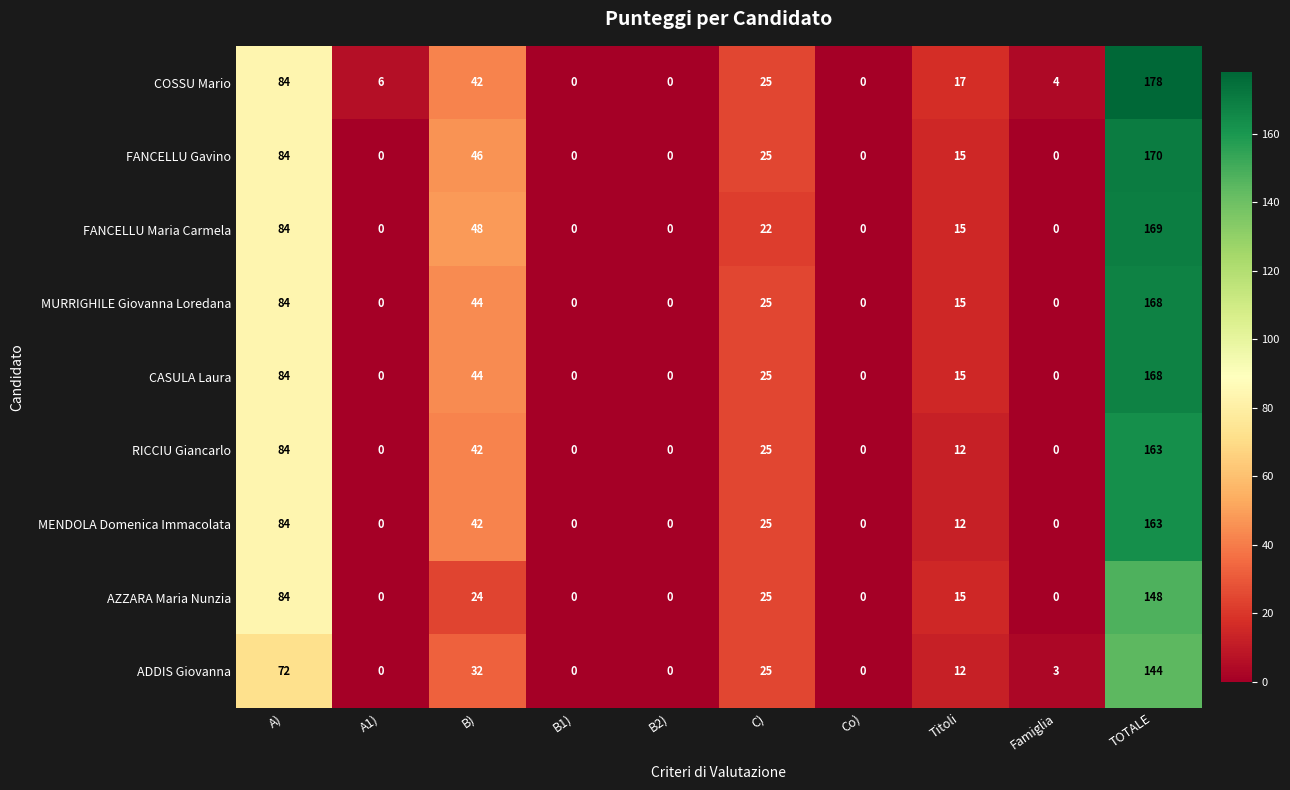

The RICCIU Giancarlo series shows 93 at Co). True or false?

False